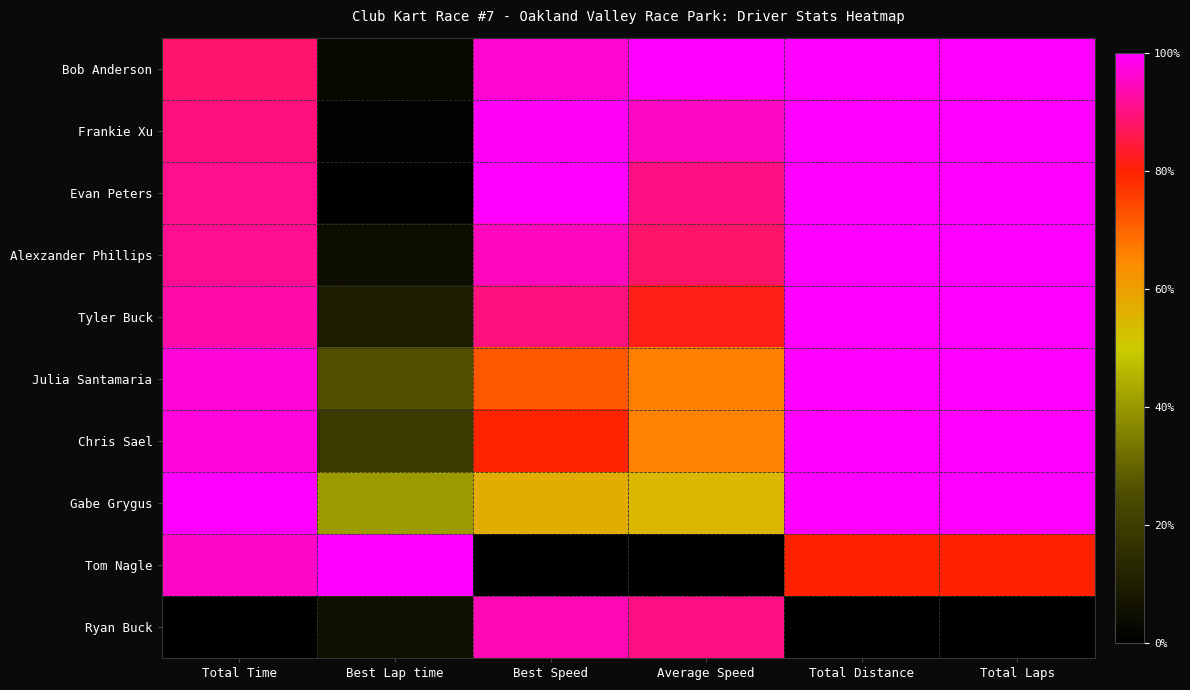

List the series in order of their peak value, lowest first.

Ryan Buck, Bob Anderson, Frankie Xu, Evan Peters, Alexzander Phillips, Tyler Buck, Julia Santamaria, Chris Sael, Gabe Grygus, Tom Nagle